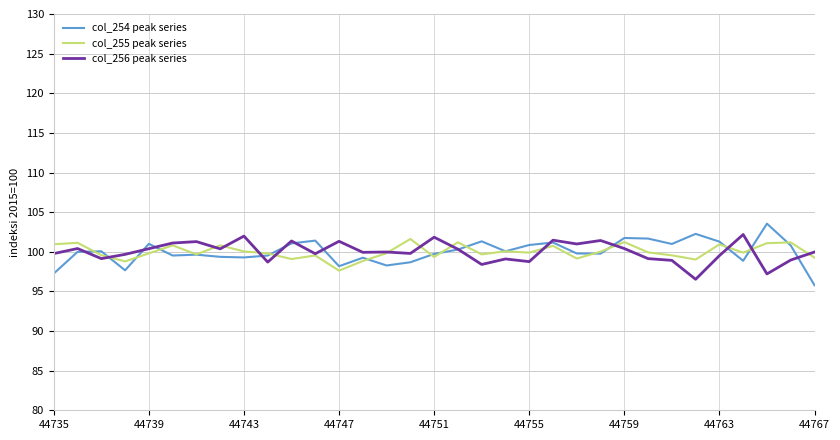

Count the number of data series in this chart.

3